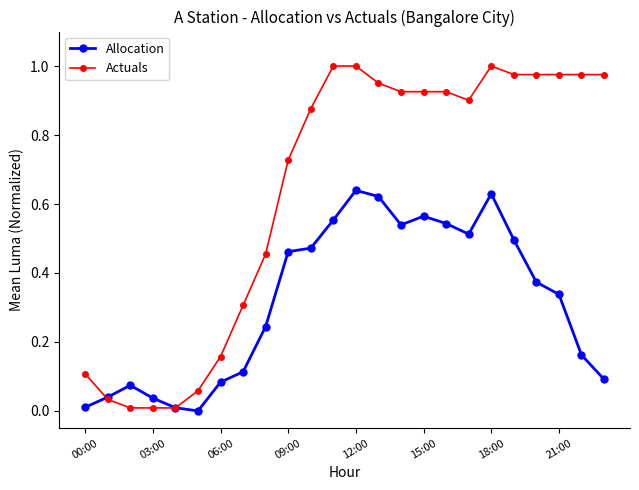

Which series has the widest spread of values?

Actuals